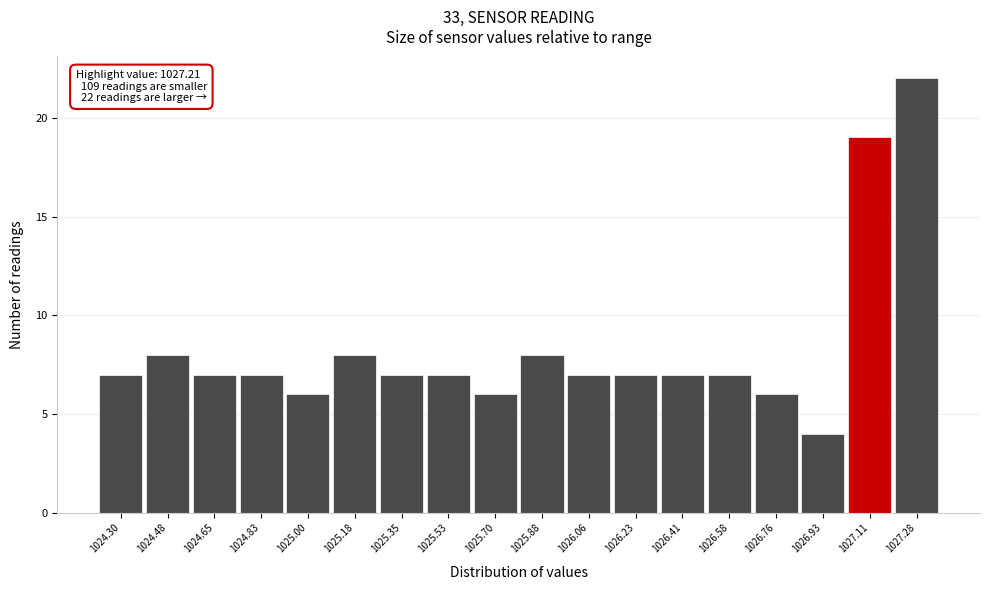

Reading left to right, extract all data points from this chart.

1024.30=7	1024.48=8	1024.65=7	1024.83=7	1025.00=6	1025.18=8	1025.35=7	1025.53=7	1025.70=6	1025.88=8	1026.06=7	1026.23=7	1026.41=7	1026.58=7	1026.76=6	1026.93=4	1027.11=19	1027.28=22